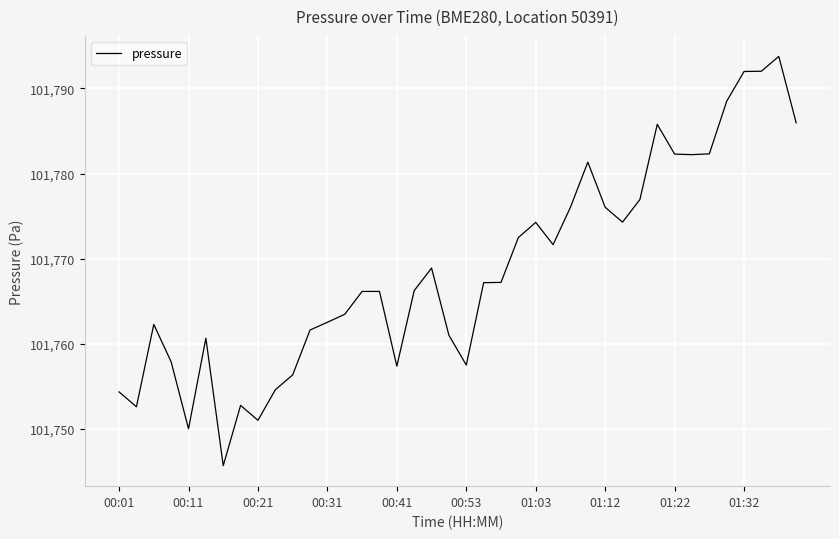

What is the minimum value shown in the chart?

101745.6